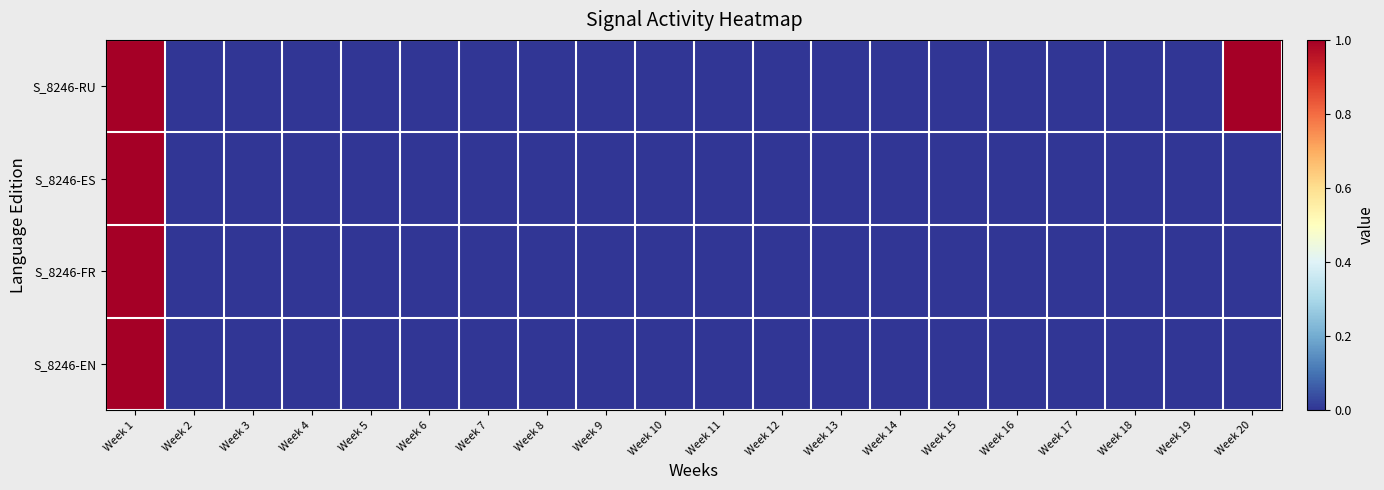

How many categories are shown in the chart?

20